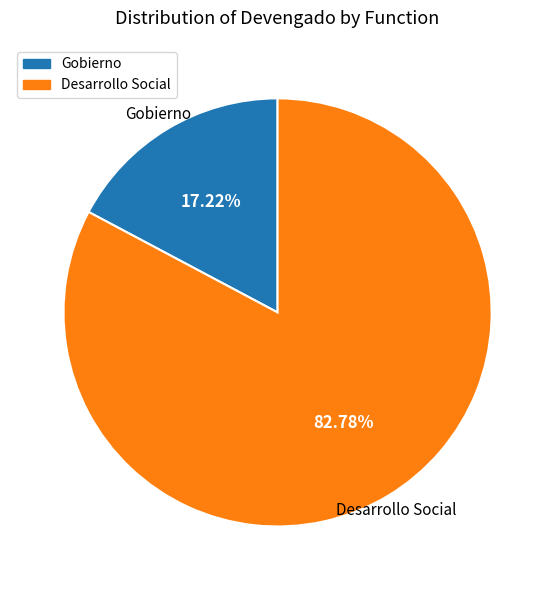

Is there a majority slice in this chart?

Yes